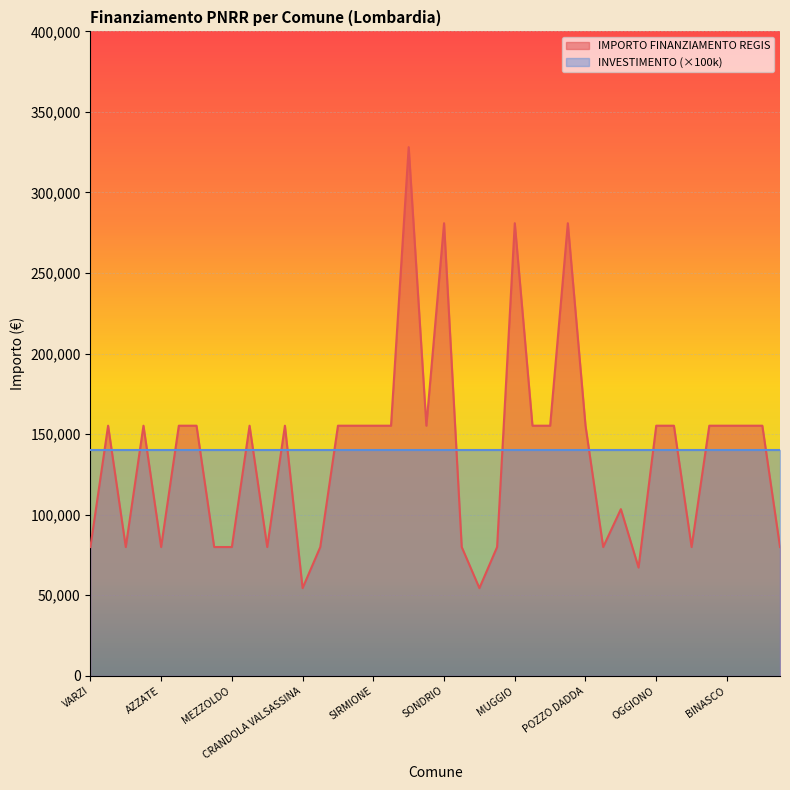

Between VIDIGULFO and FOPPOLO, which is larger?

VIDIGULFO